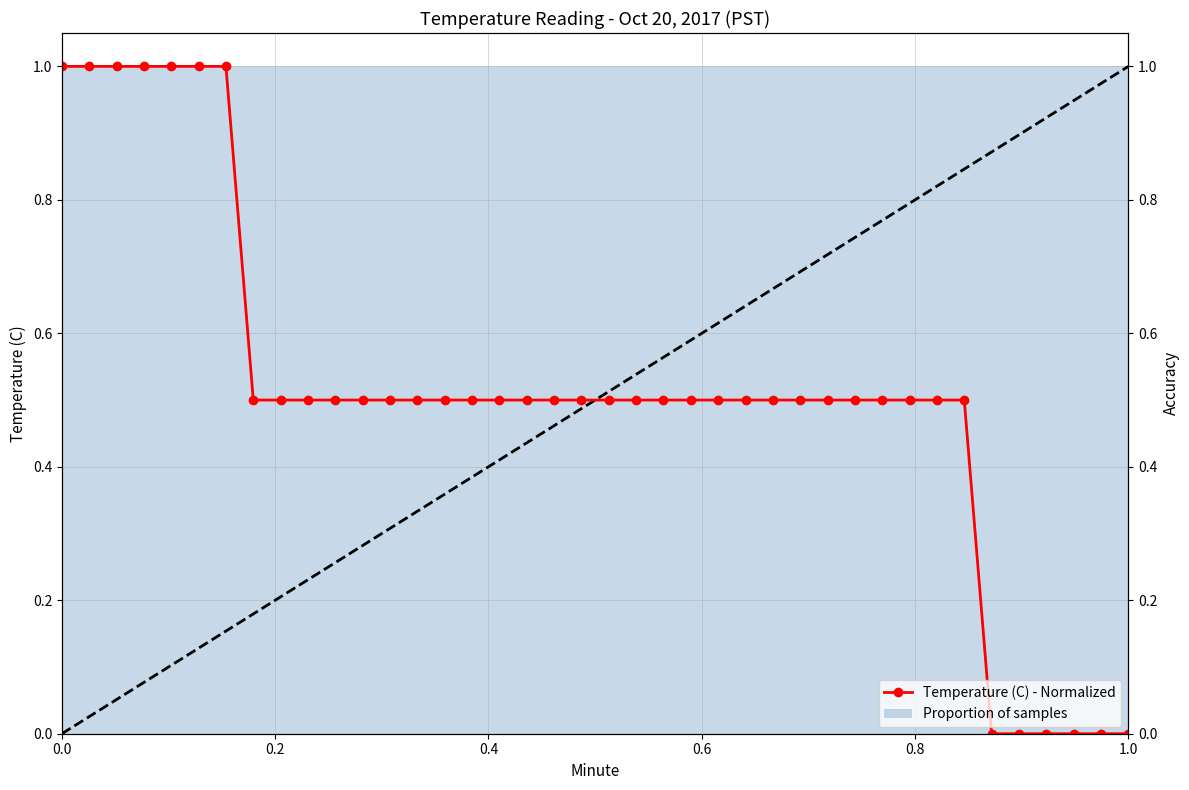

How many values are above zero?

34